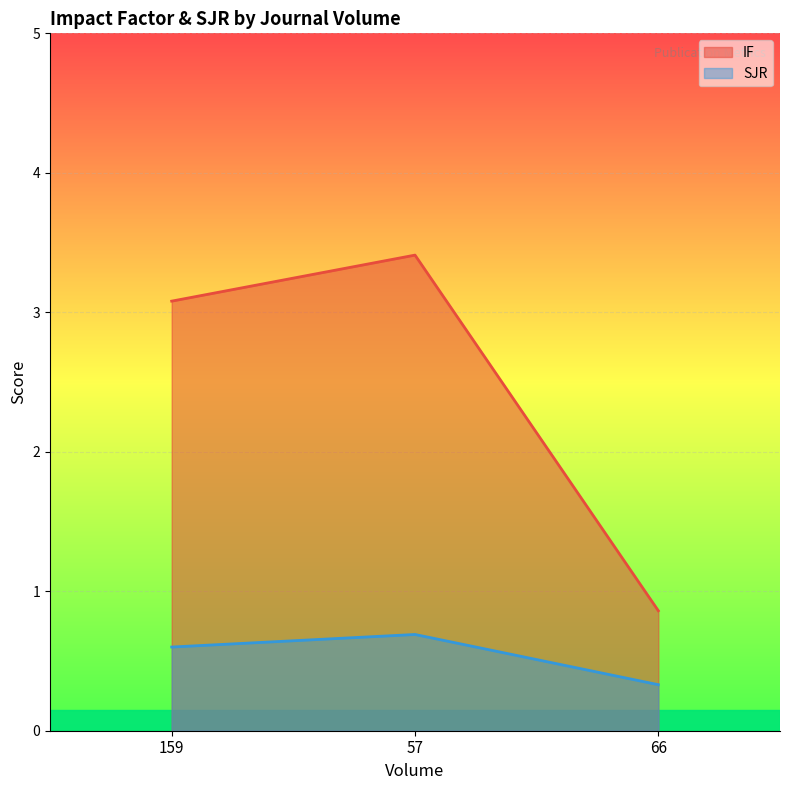

The value of IF at 57 is 6.1. True or false?

False